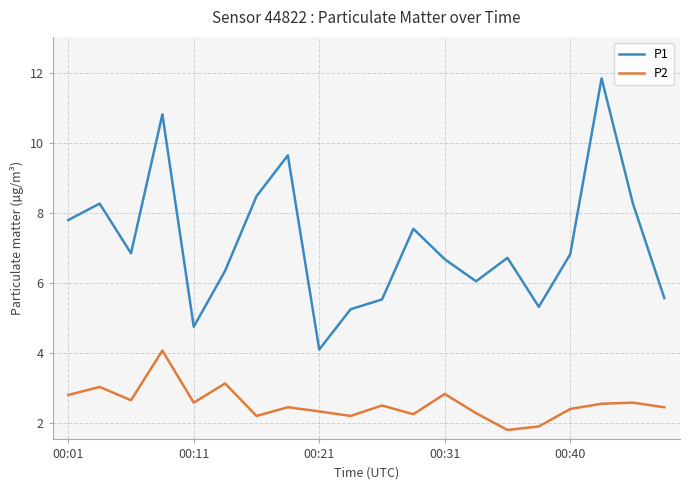

True or false: P2 and P1 intersect in this chart.

False